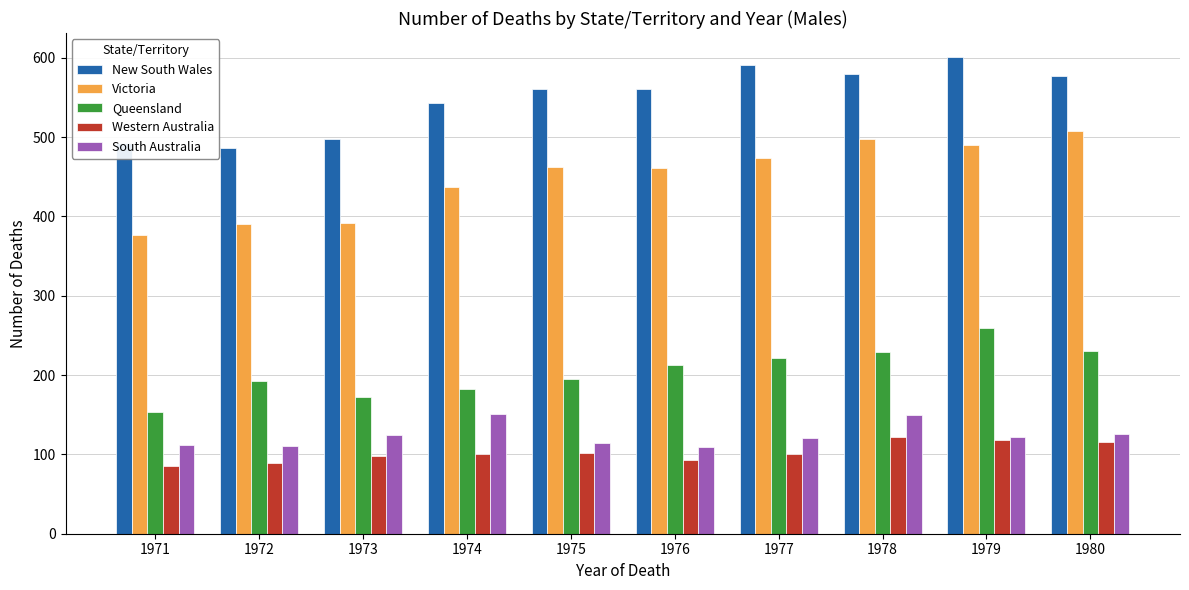

What is the difference between the maximum and minimum values in the New South Wales series?

115